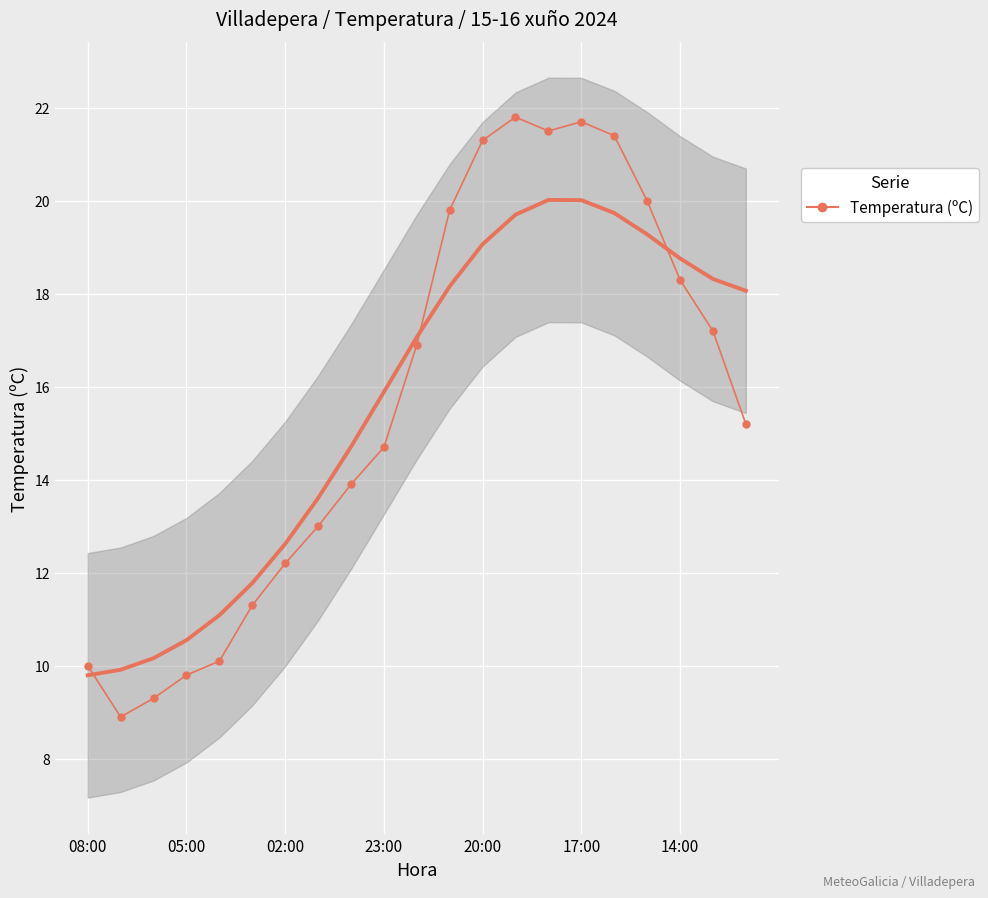

The chart shows a value of 3.7 at 20. True or false?

False